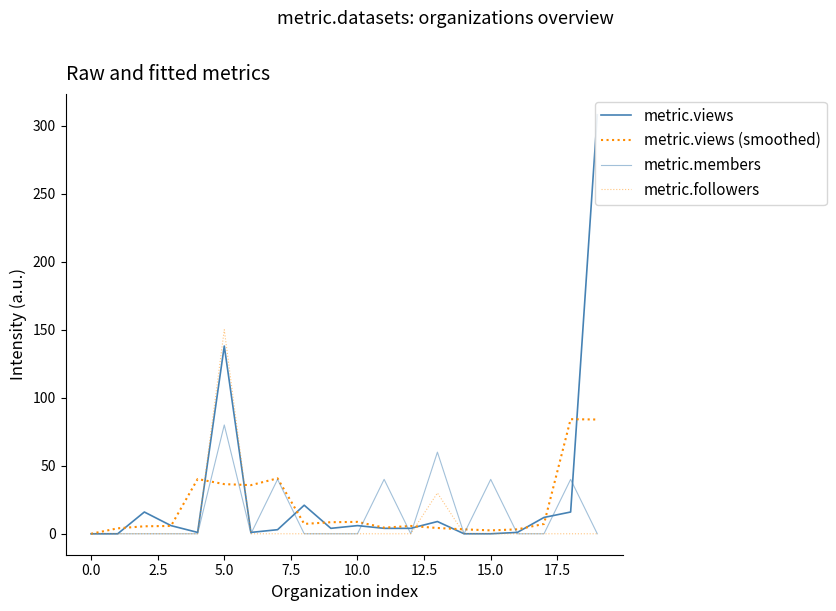

At which label is metric.members closest to 40?

15.0